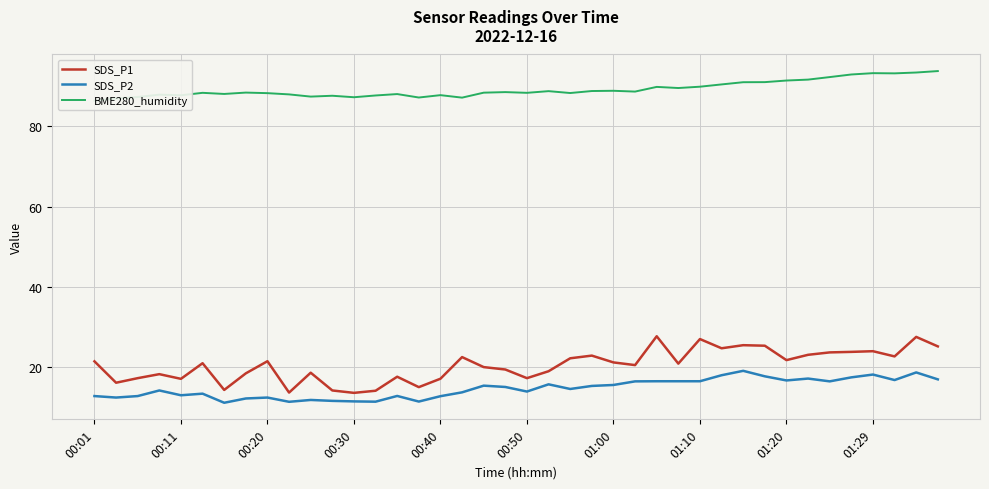

What is the sum of the BME280_humidity values at 23 and 21?

177.7